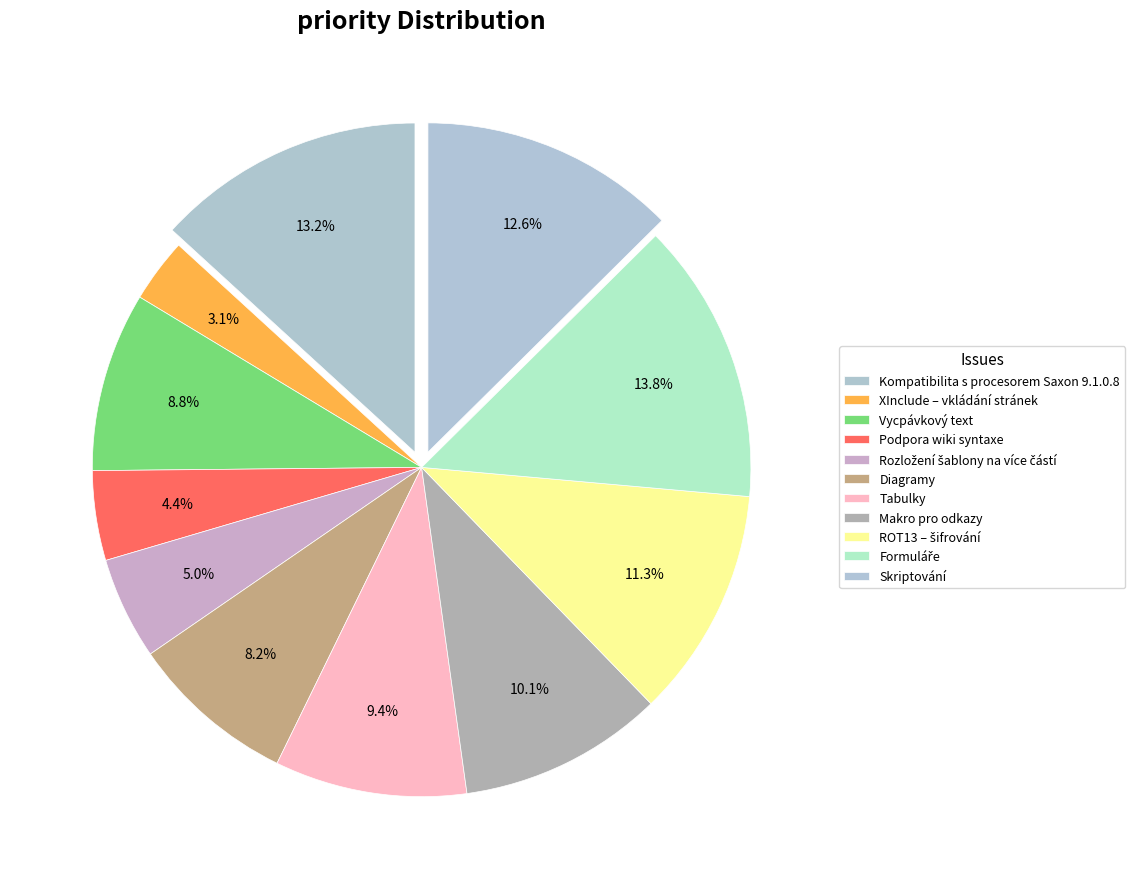

To the nearest percent, what percentage of the pie is Rozložení šablony na více částí?

5%